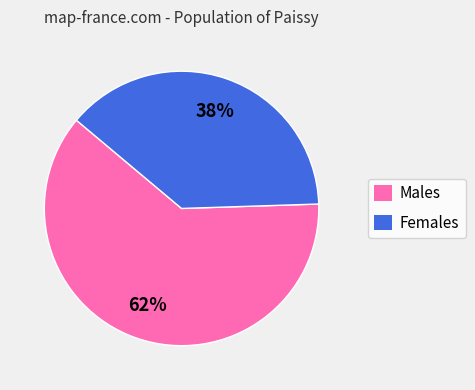

What percentage is the Males slice, to the nearest percent?

62%